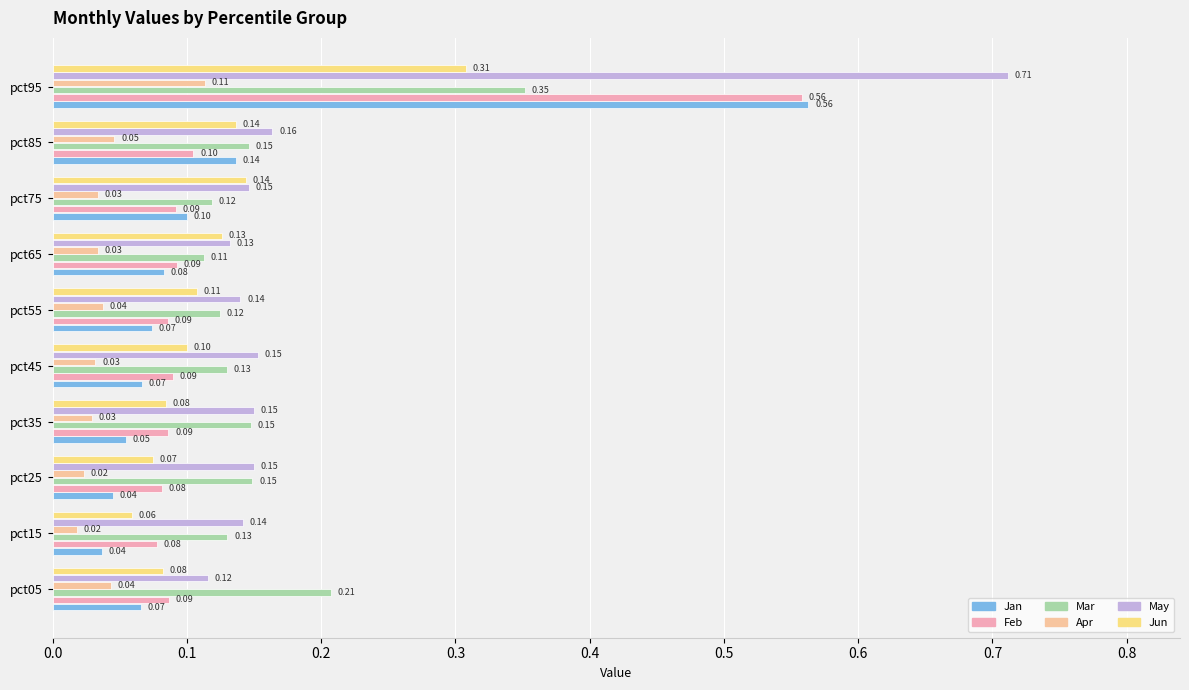

How many categories are shown in the chart?

10